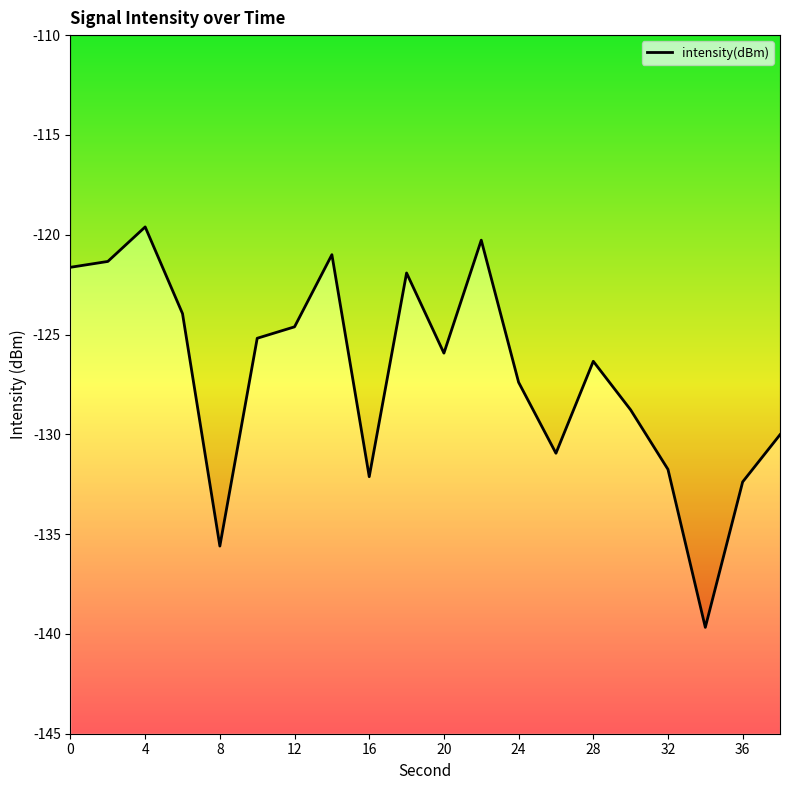

Is it true that the value at 11 is -185.4?

False